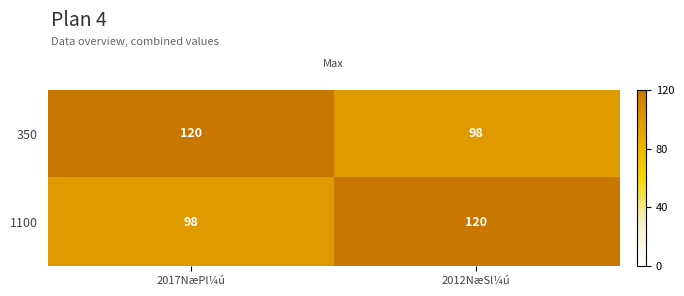

The 350 series shows 47 at 2017NæPl¼ú. True or false?

False